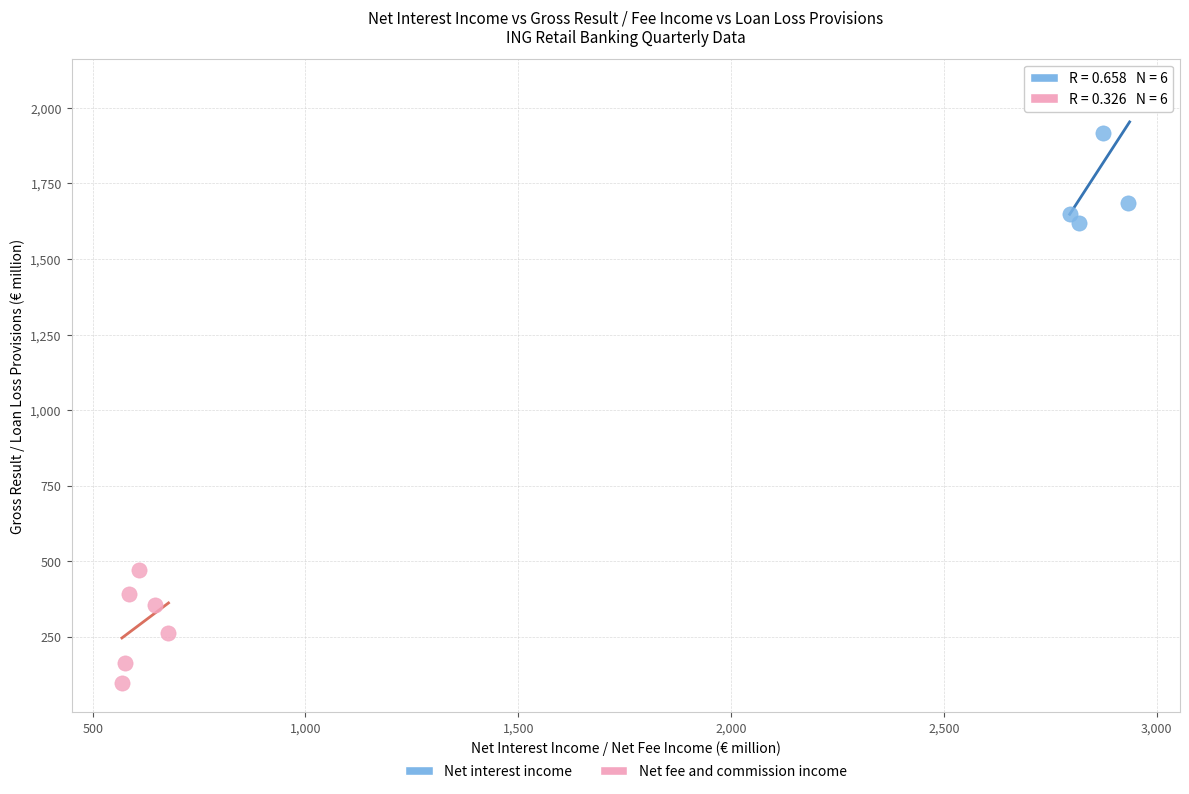

Which series has the widest spread of Y values?

Net interest income